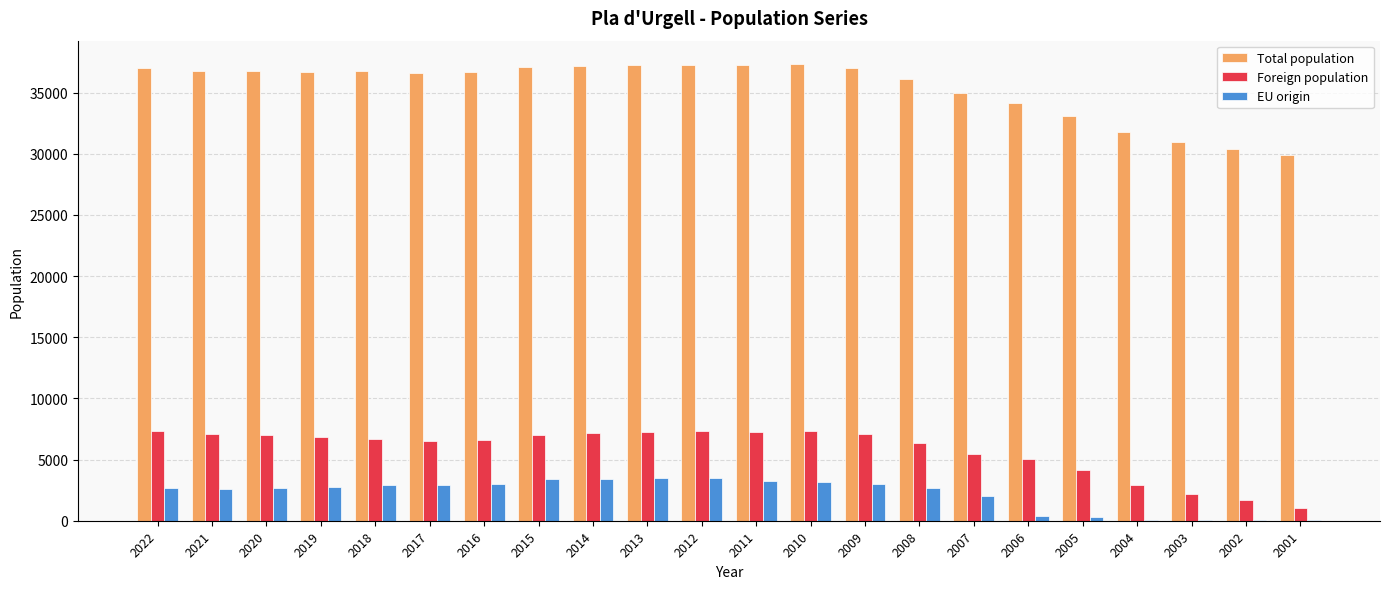

Count the number of data series in this chart.

3